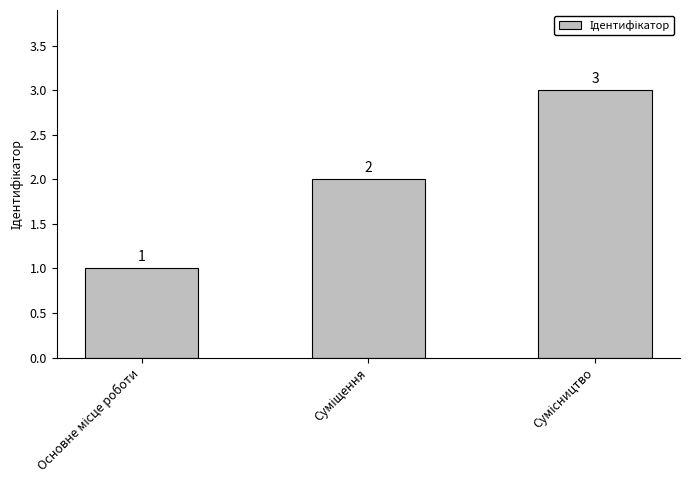

What is the minimum value shown in the chart?

1